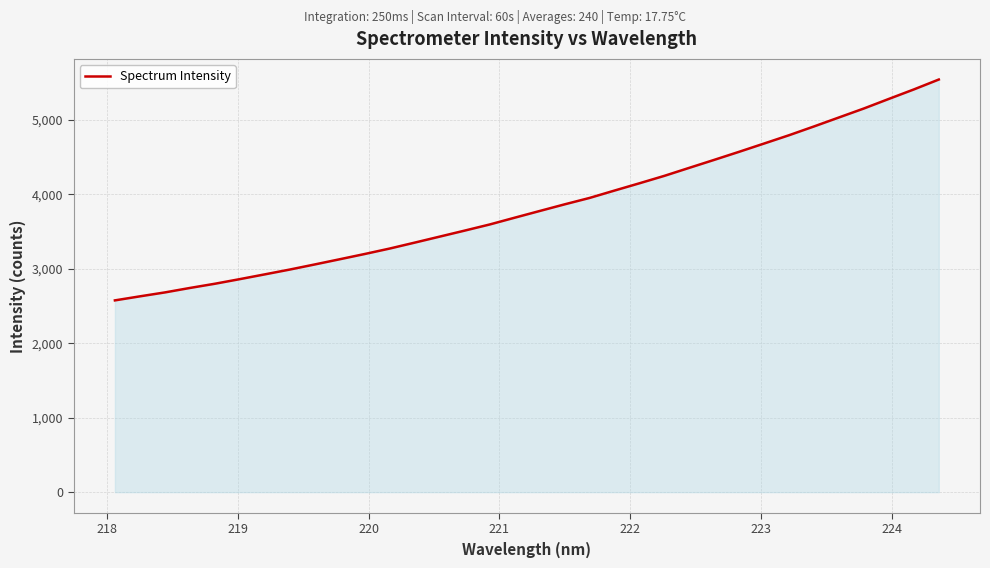

What is the maximum value shown in the chart?

5540.6